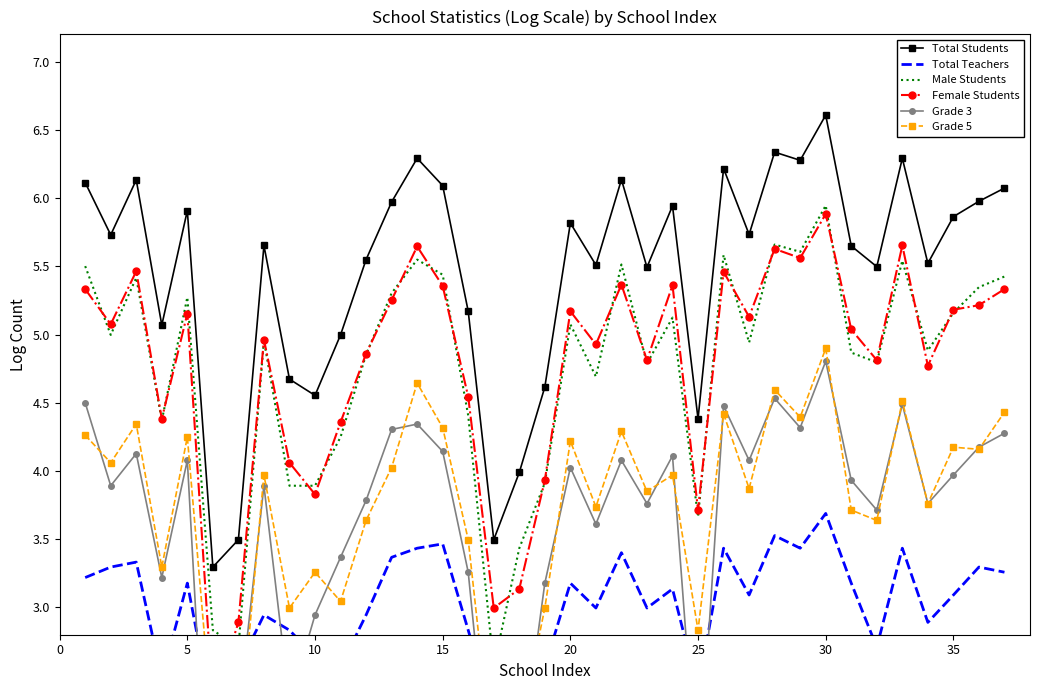

What is the difference between the maximum and minimum values in the Female Students series?

3.6